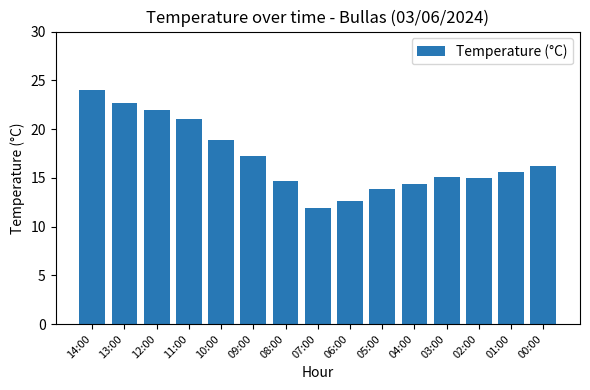

Which category has the lowest value across all series?

07:00